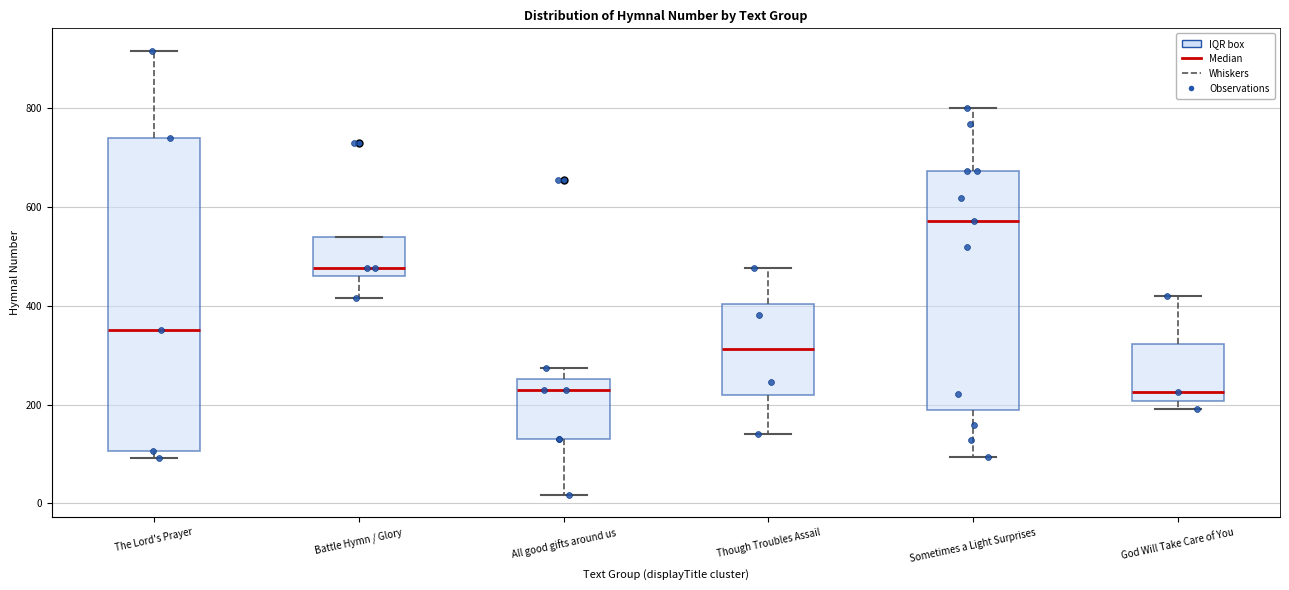

Where is the lower edge of the box for Though Troubles Assail on the y-axis? The values are not printed on the chart, so give them approximately, as read against the axis.

220